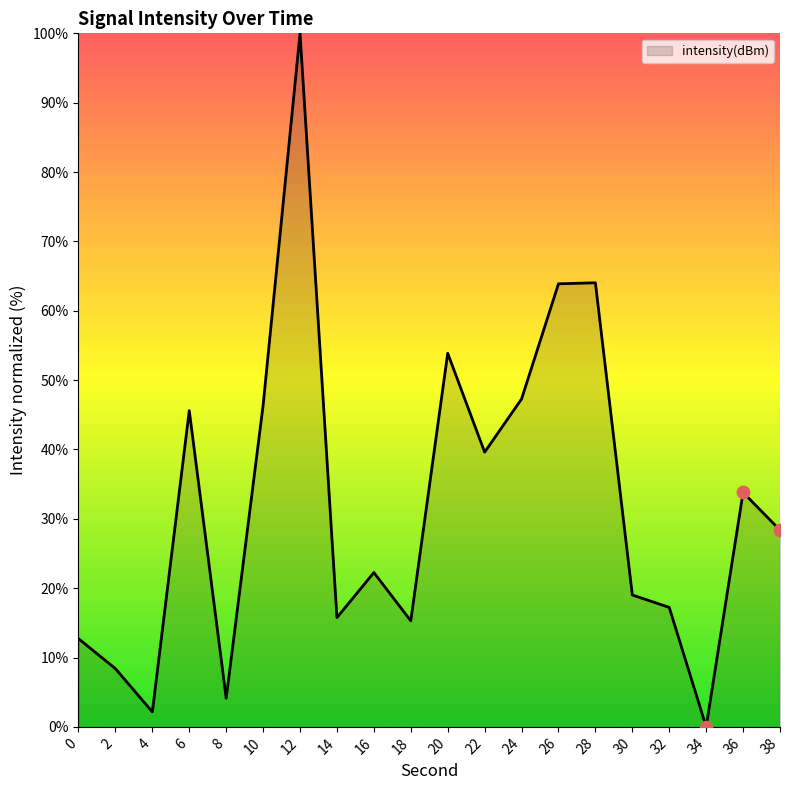

What is the change in value from 8 to 12?

+95.9